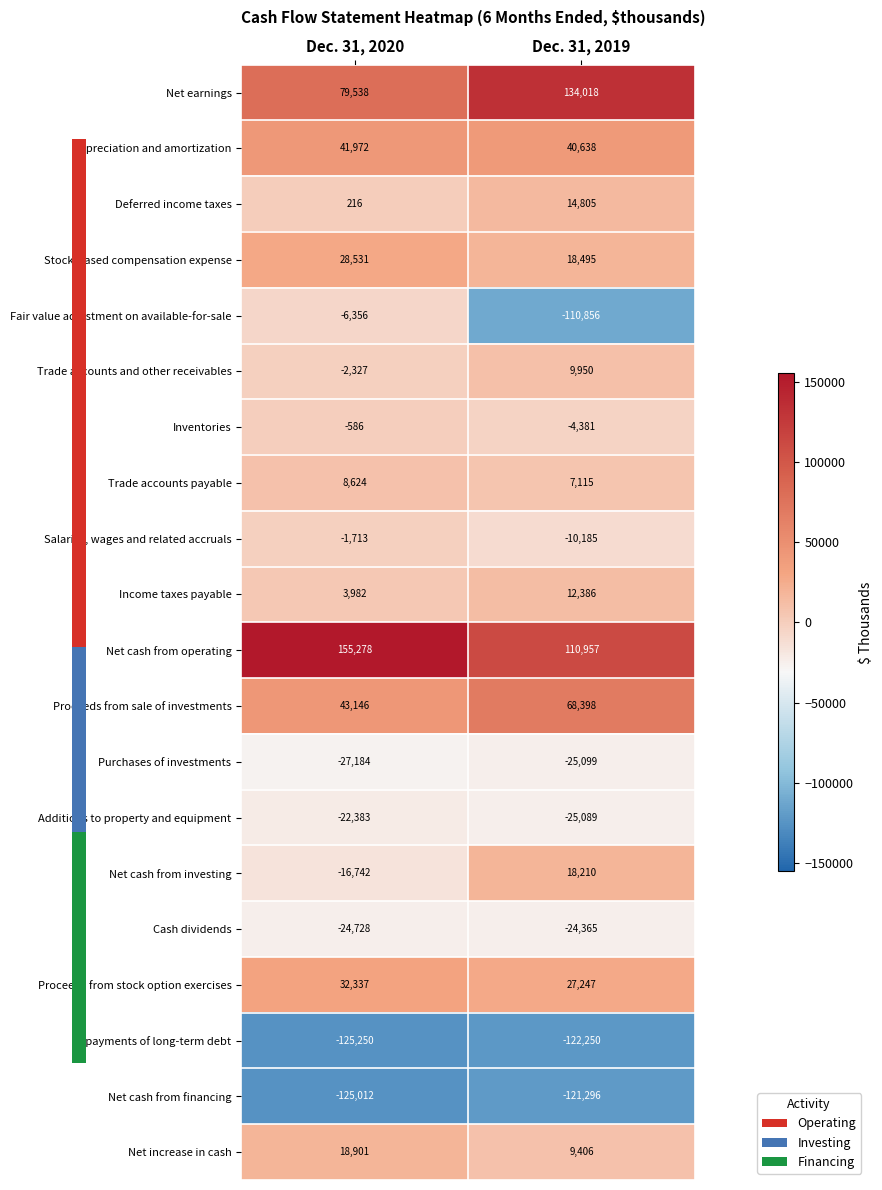

Which series has the largest total across all categories?

Net cash from operating